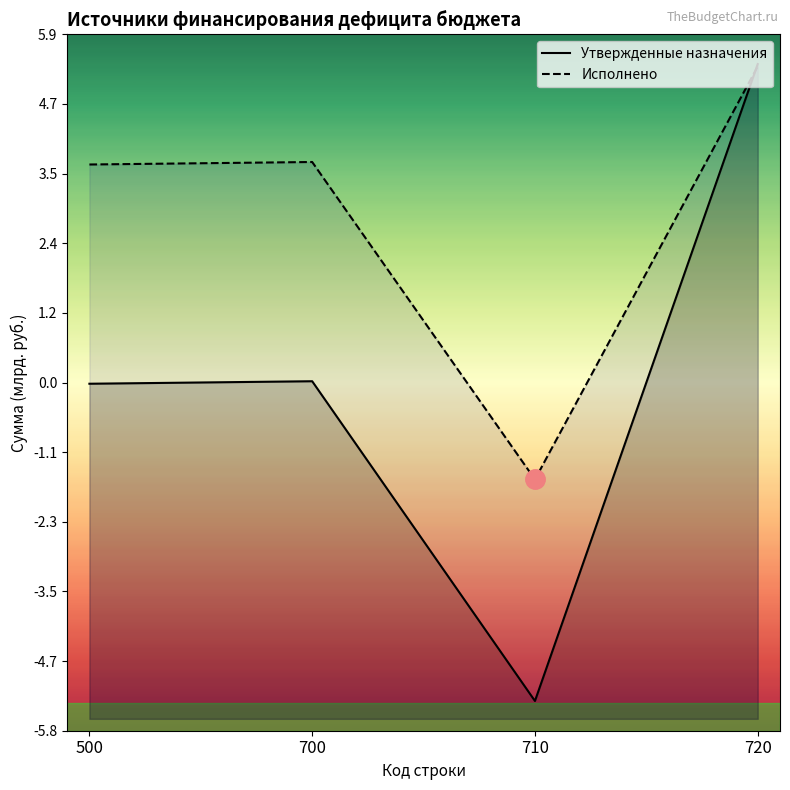

Between which two adjacent categories do Исполнено and Утвержденные назначения first intersect?

710 and 720